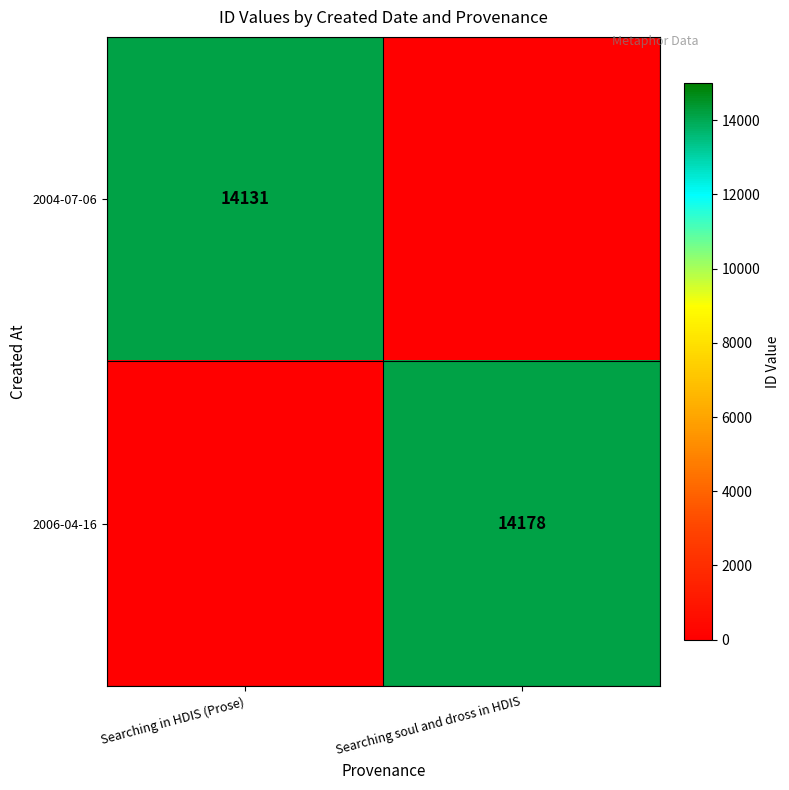

Is it true that 2006-04-16 equals 14178 at Searching soul and dross in HDIS?

True